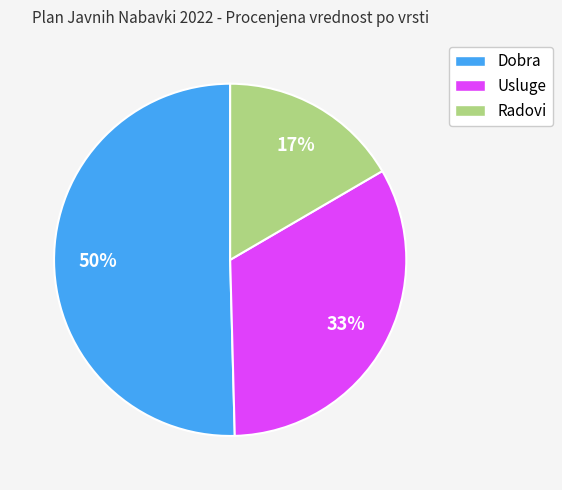

How many segments does this pie chart have?

3